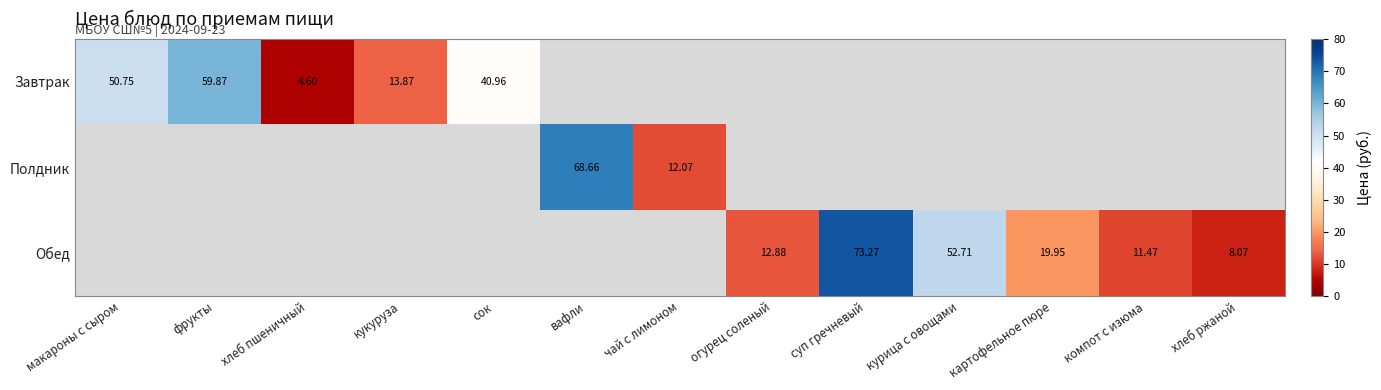

The Обед series shows 30.6 at картофельное пюре. True or false?

False